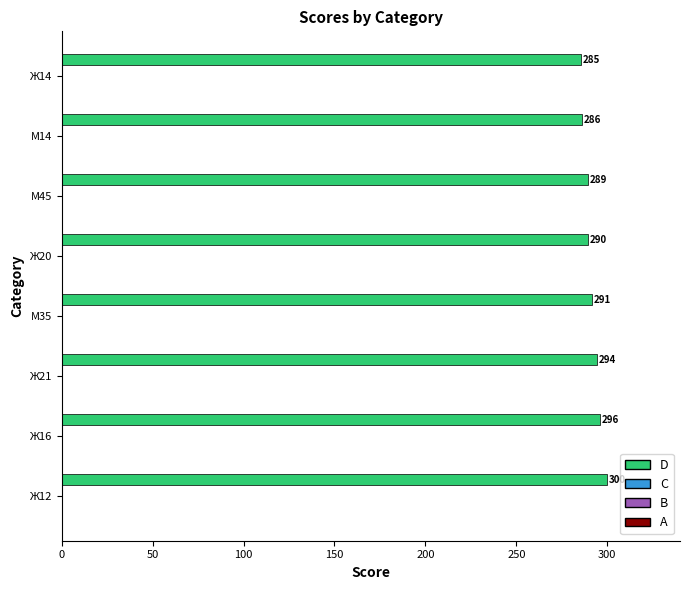

What is the maximum value shown in the chart?

300.0